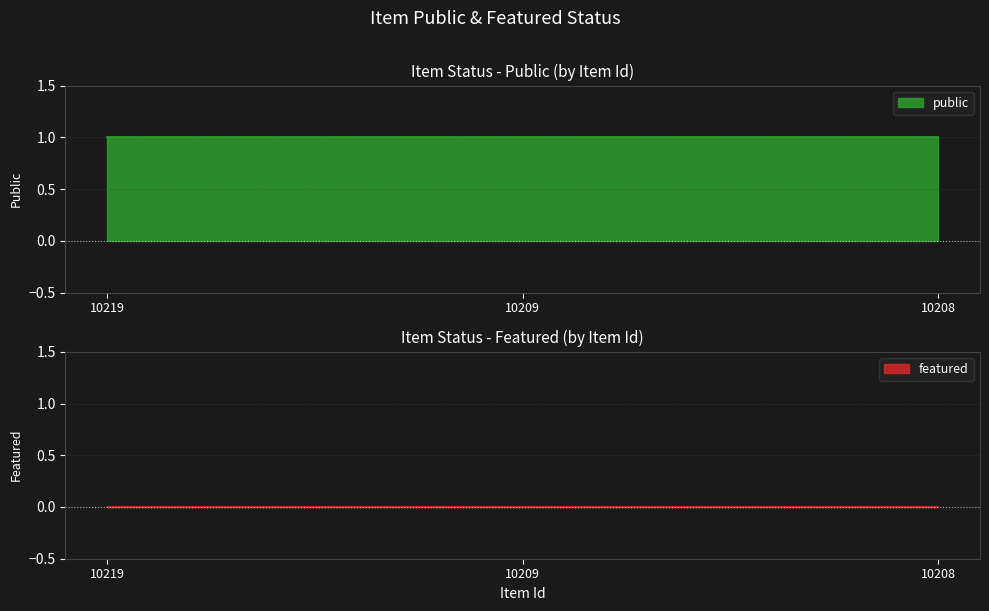

Between 10209 and 10208, which is larger?

10209